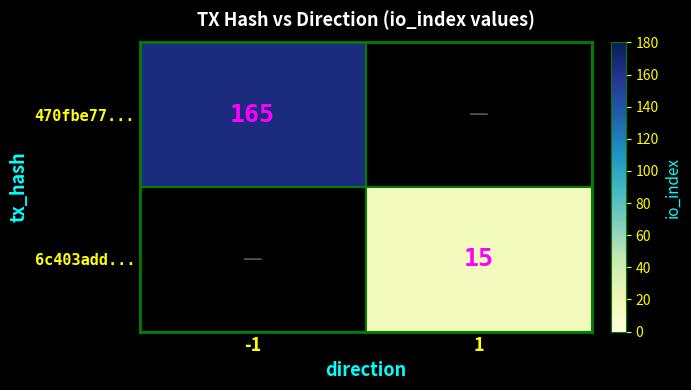

Is the value of 470fbe77... at -1 greater than the value of 6c403add... at 1?

Yes